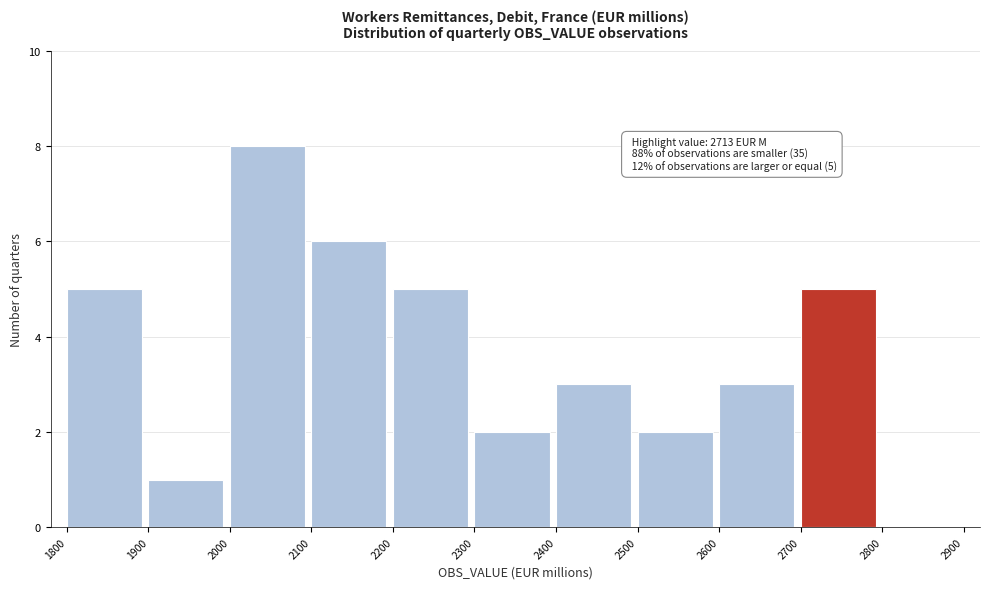

Which range on the x-axis has the tallest bar?

2000 to 2100